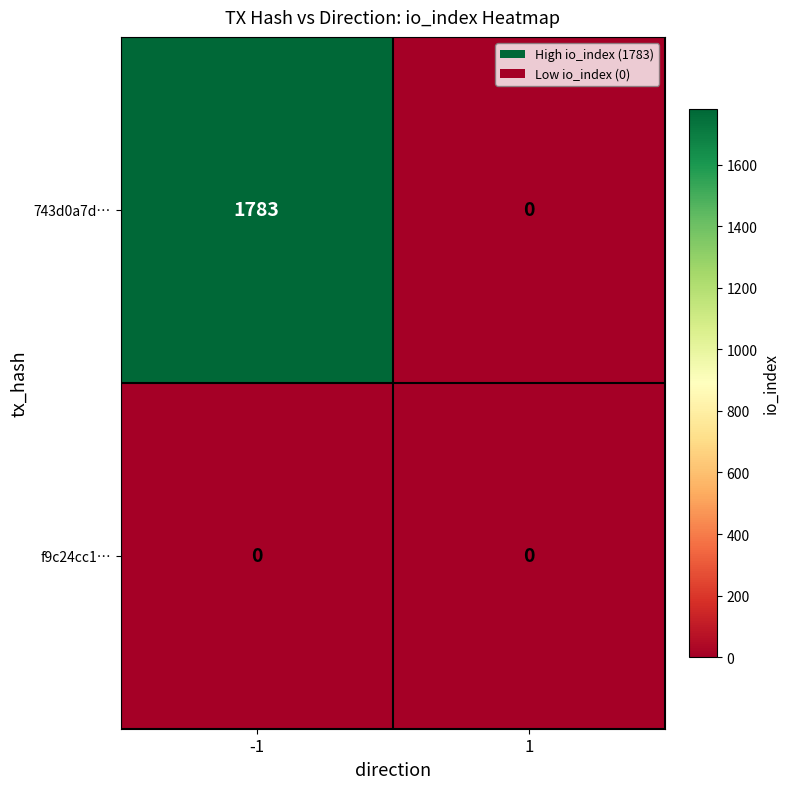

Rank the series by their average value, from highest to lowest.

743d0a7d…, f9c24cc1…